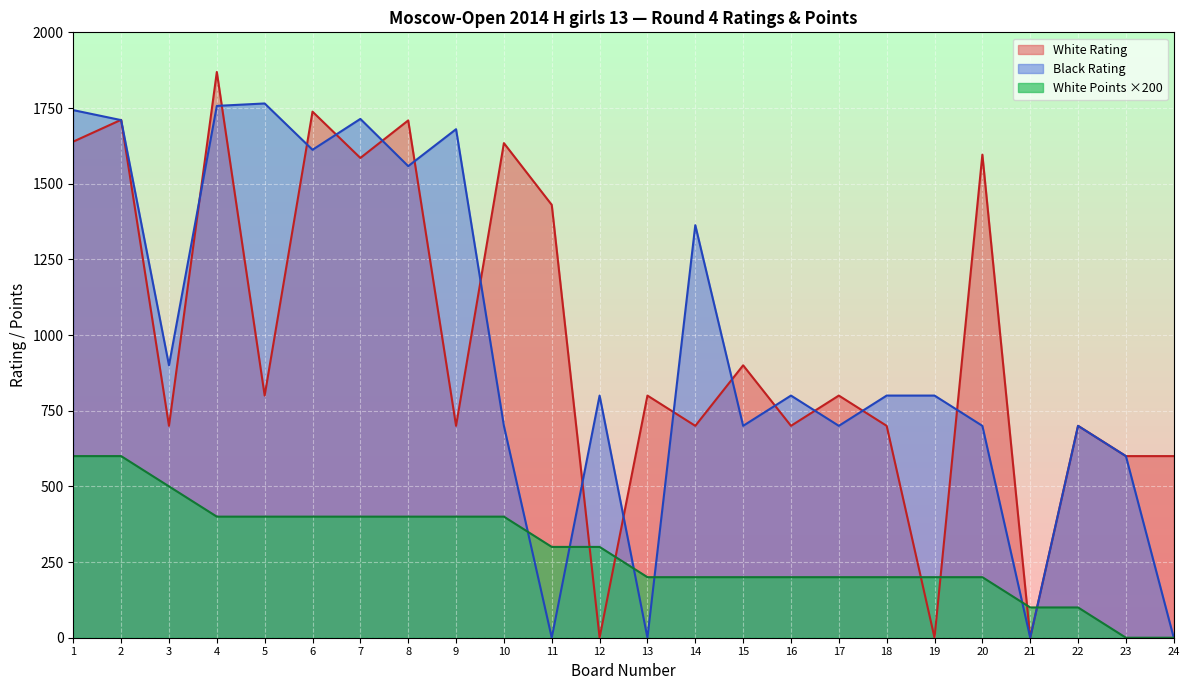

Between 19 and 12, which is larger?

19